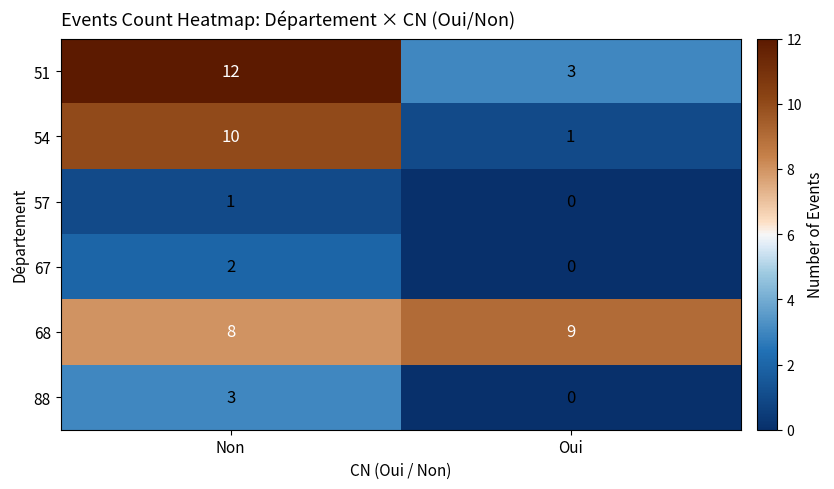

What is the sum of all 54 values?

11